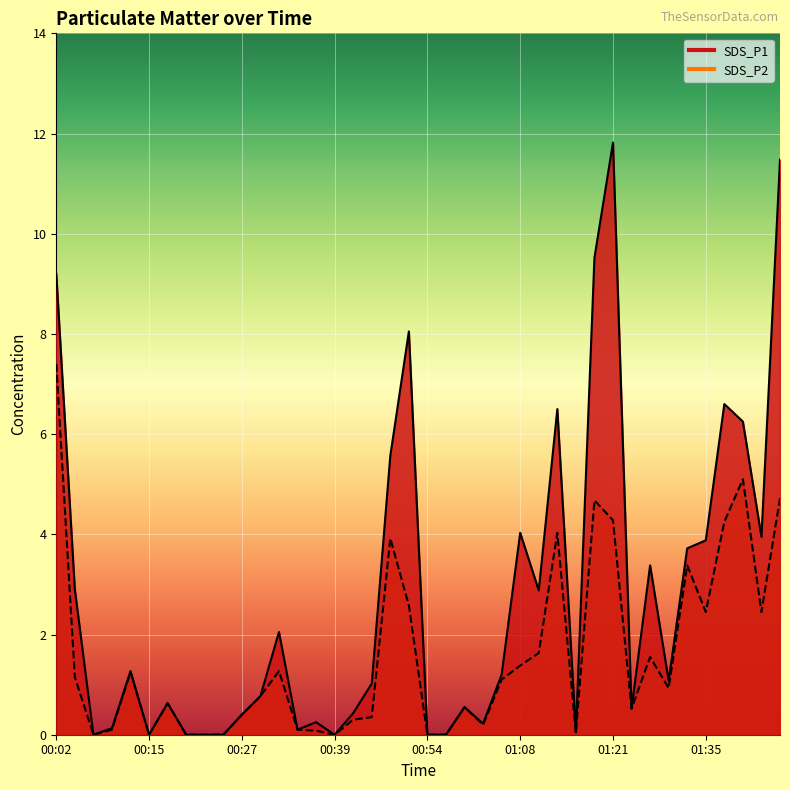

Which series has the widest spread of values?

SDS_P1